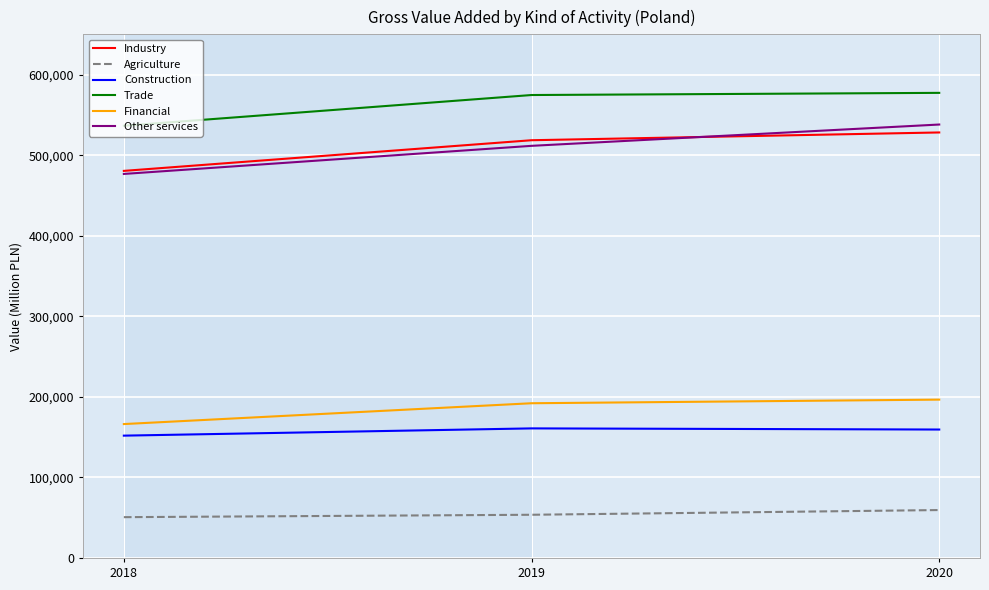

Which series changed the most between 2019 and 2020?

Other services